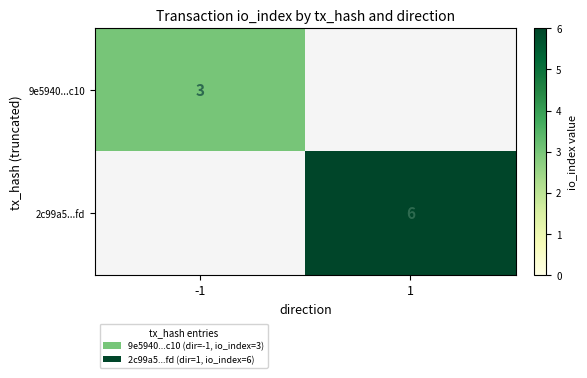

True or false: 9e5940...c10 has a value of 3 at -1.

True